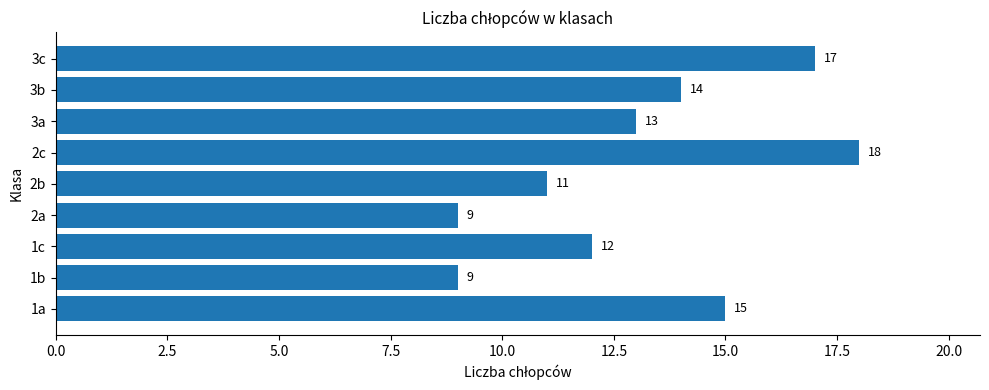

What is the greatest value displayed?

18